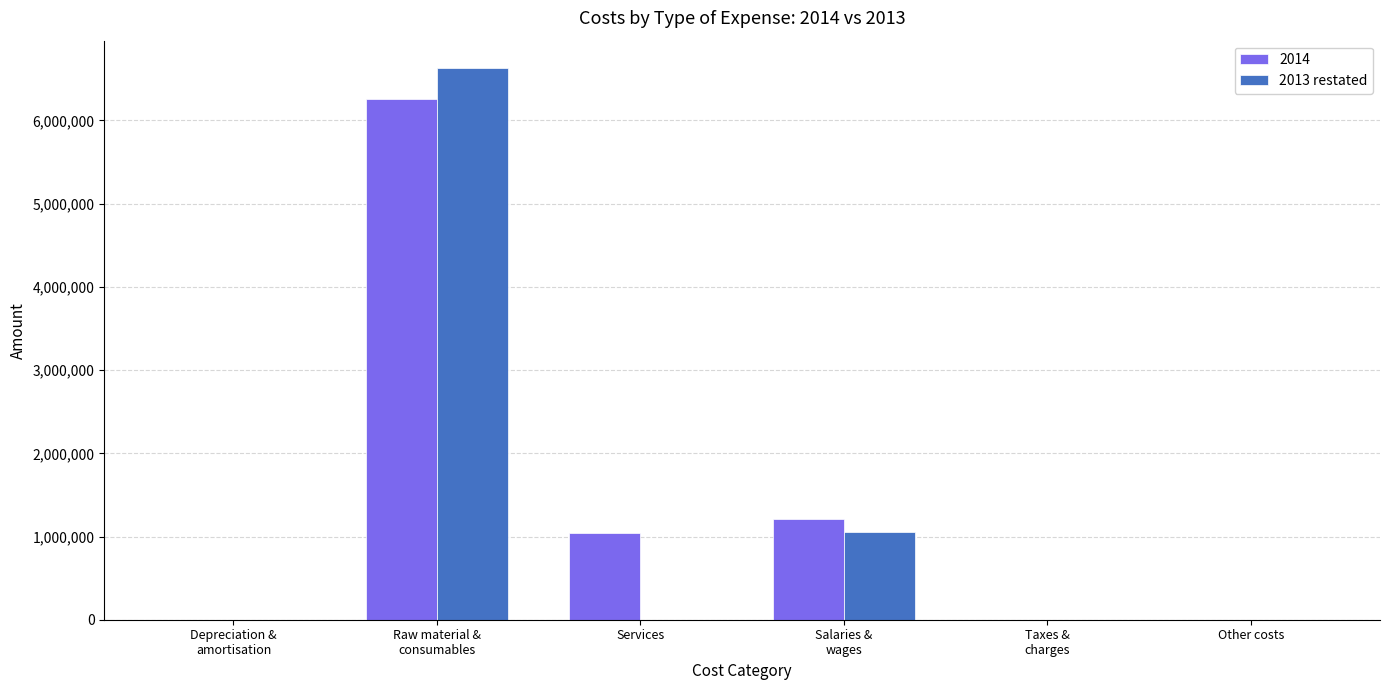

What is the sum of all 2013 restated values?

7685102.6